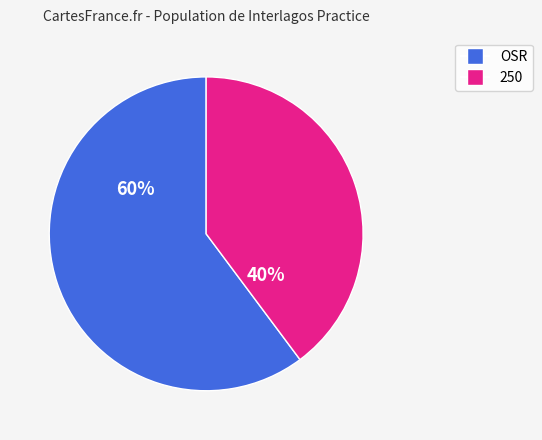

To the nearest percent, what is the difference between the largest and smallest slice percentages?

20%